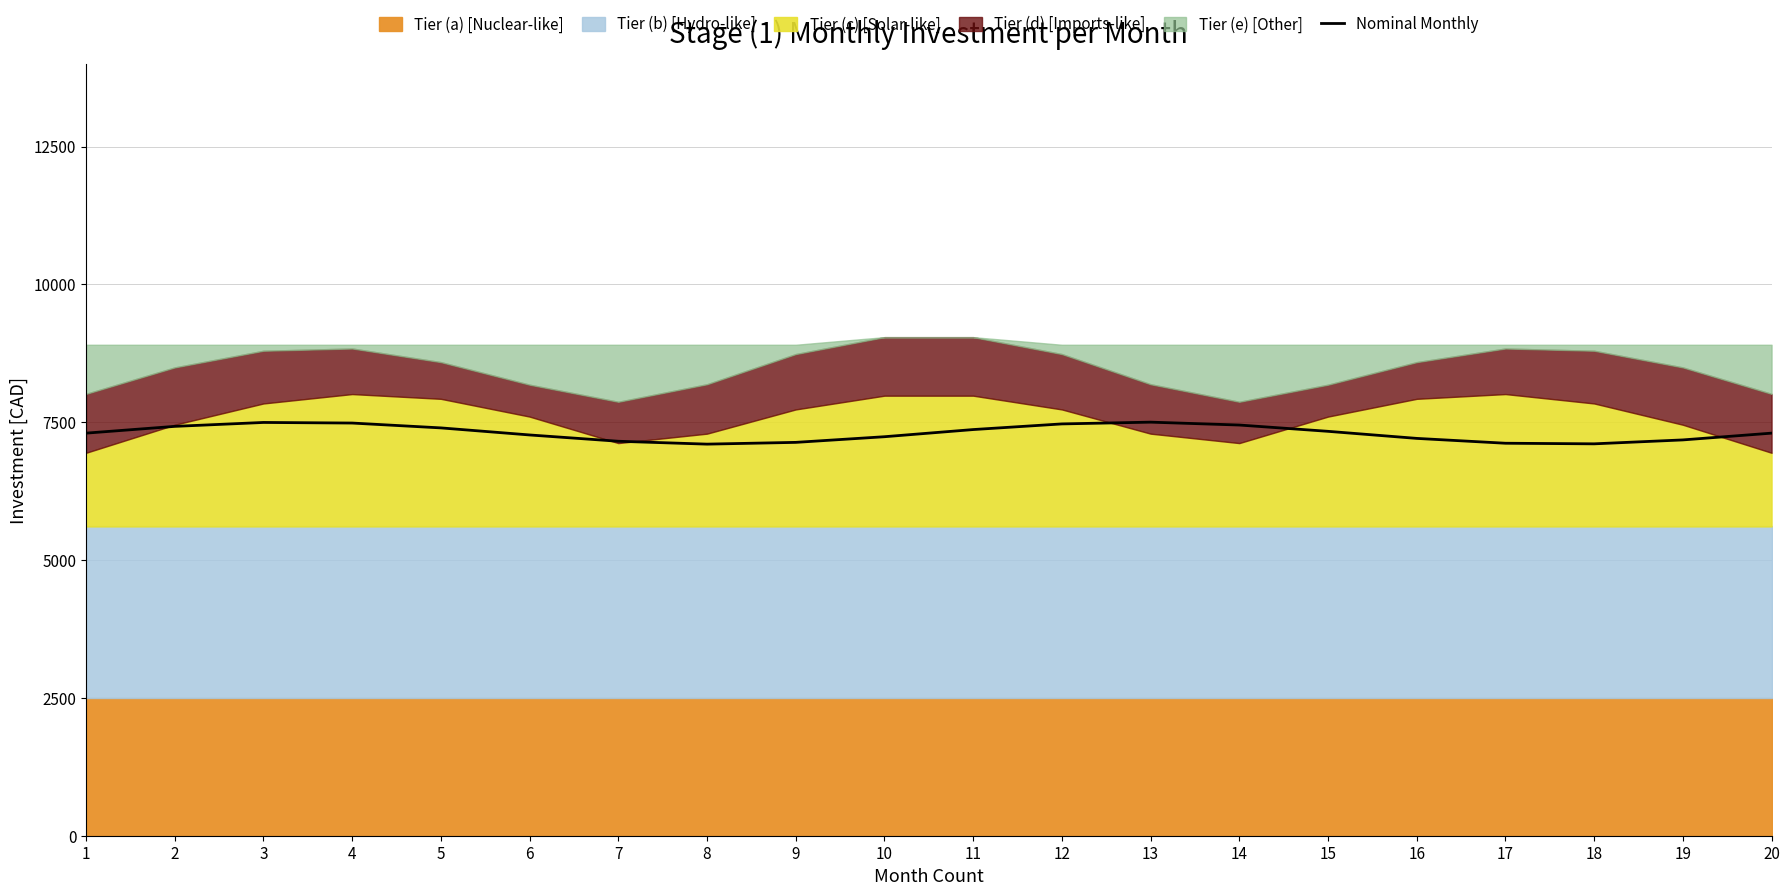

What is the difference between the second highest and minimum values?

393.2